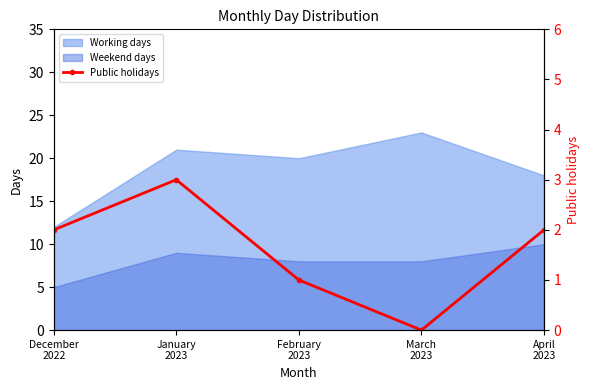

True or false: Weekend days and Working days cross at least once.

False